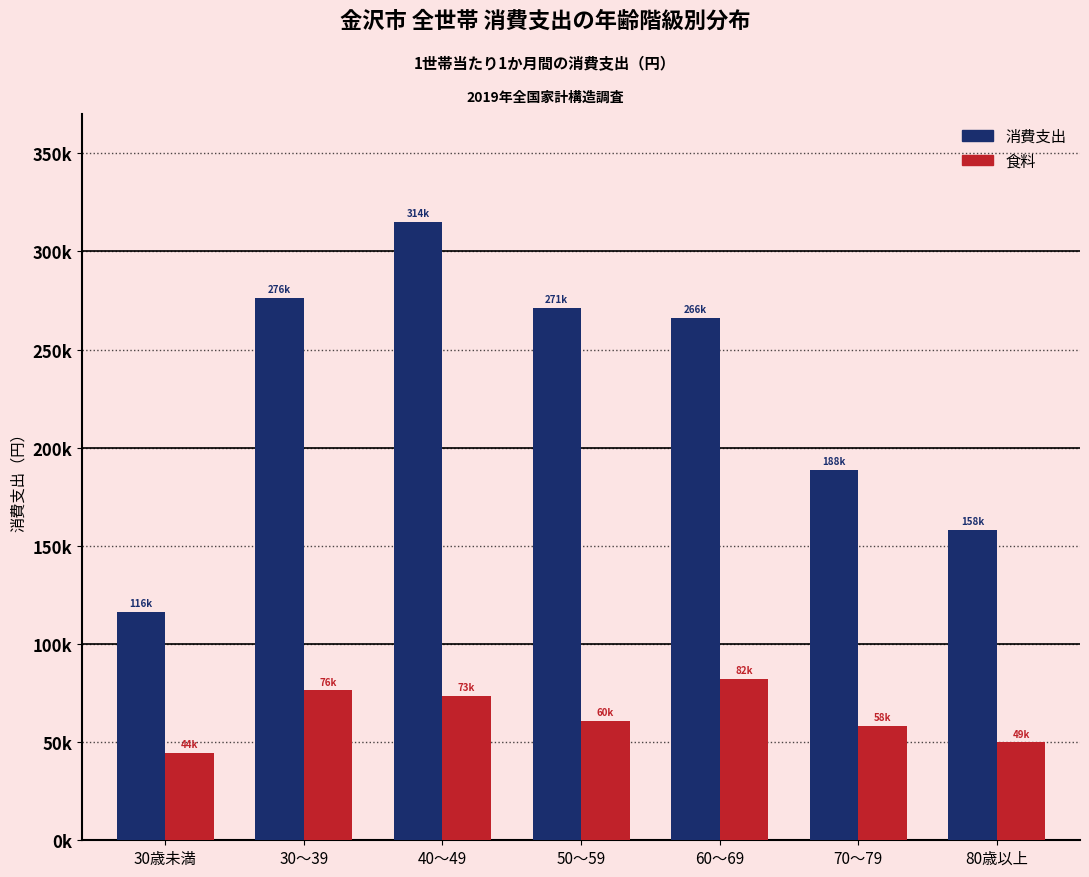

What is the total value across all series at 70～79?

246803